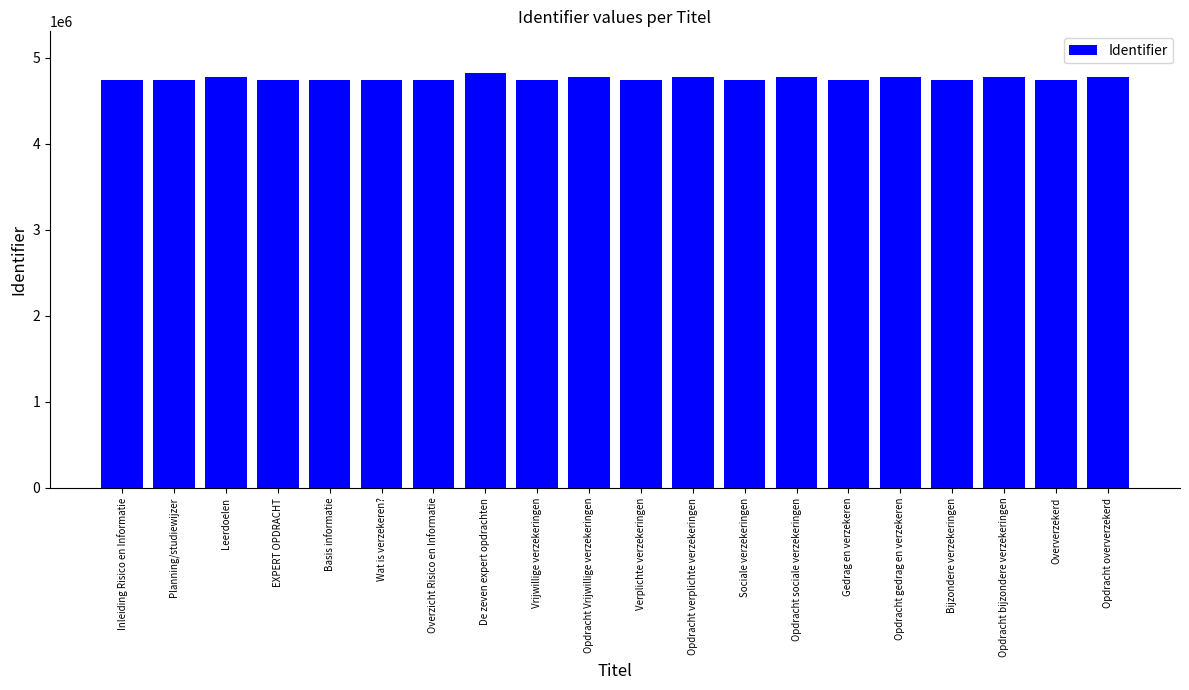

What is the smallest value displayed?

4738717